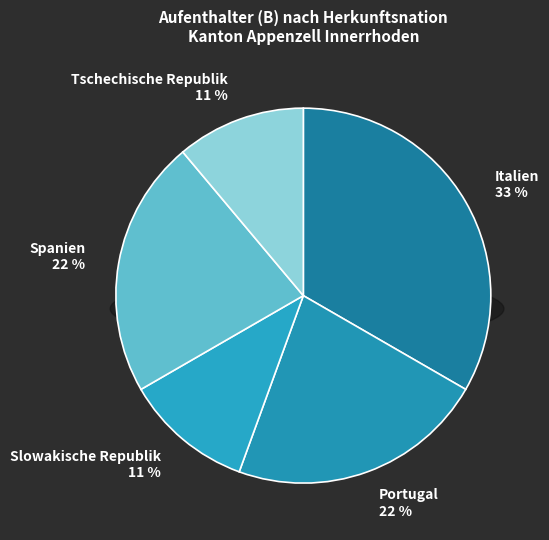

What portion of the pie excludes Spanien?

77.8%